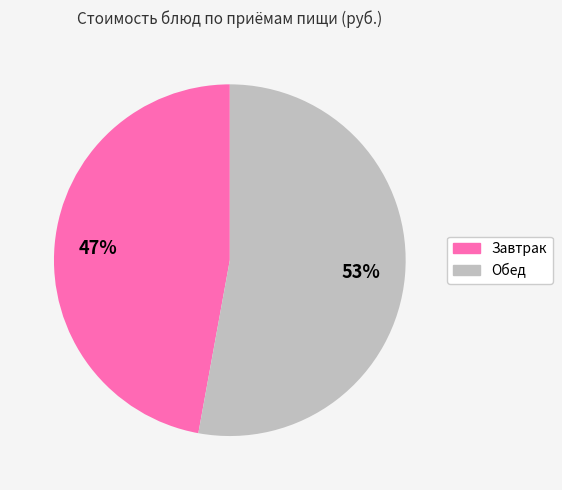

To the nearest percent, what is the average slice percentage?

50%